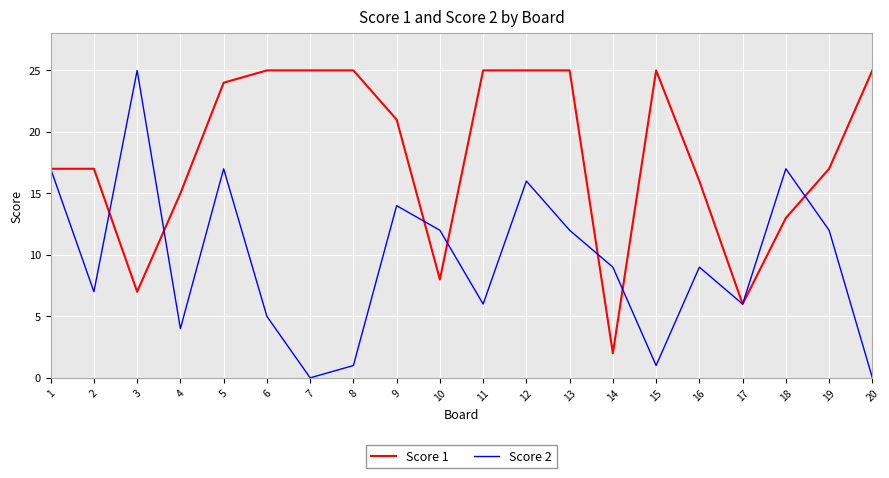

What value does the Score 1 series have at 8, to the nearest 5?

25